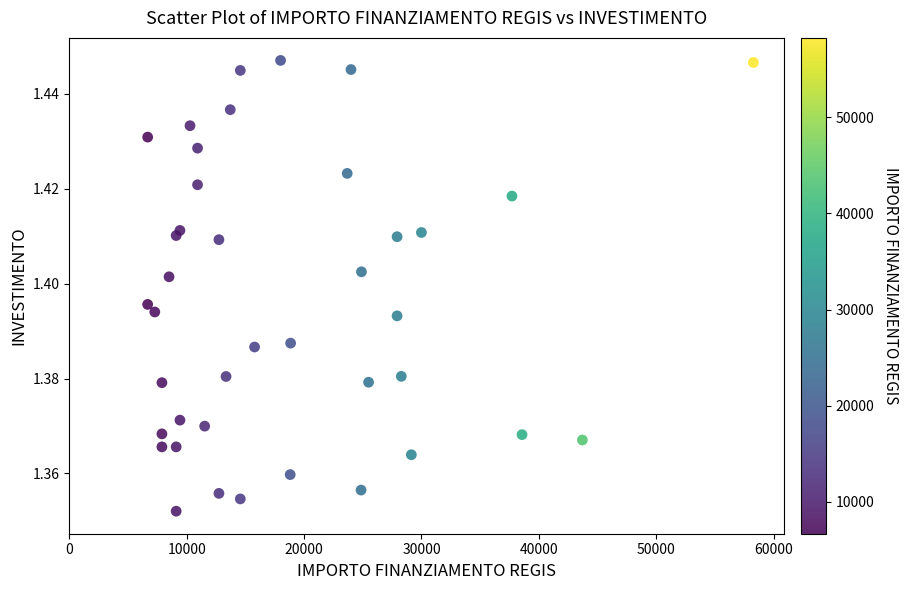

What is the range of X values (max minus min)?

51595.0